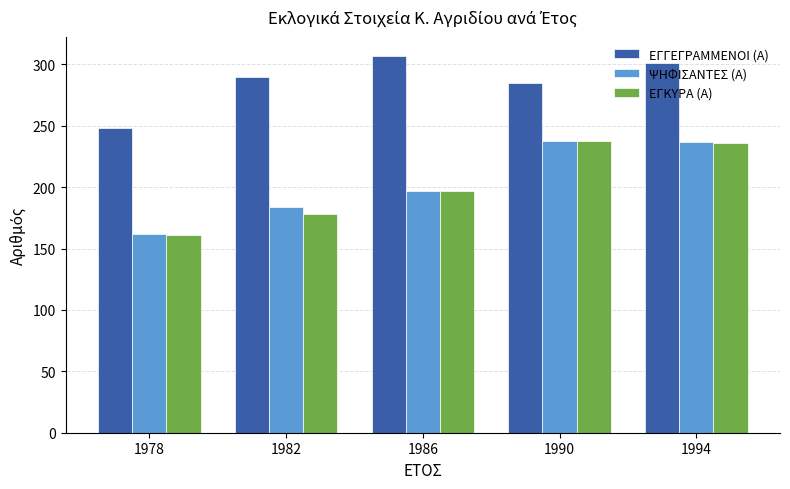

What is the difference between the maximum and minimum values in the ΕΓΚΥΡΑ (Α) series?

77